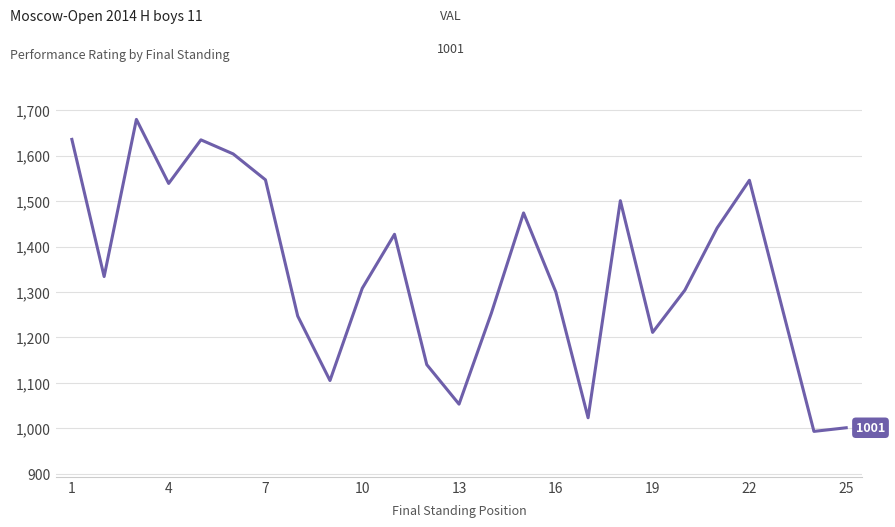

What is the maximum value shown in the chart?

1680